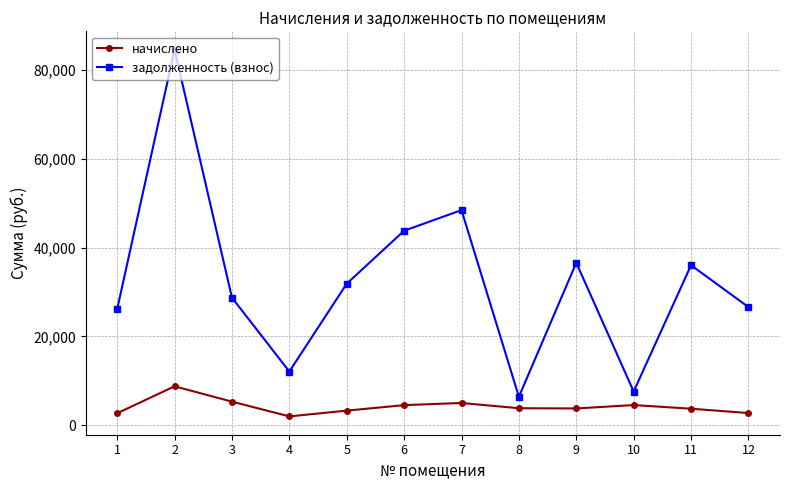

True or false: задолженность (взнос) and начислено cross at least once.

False